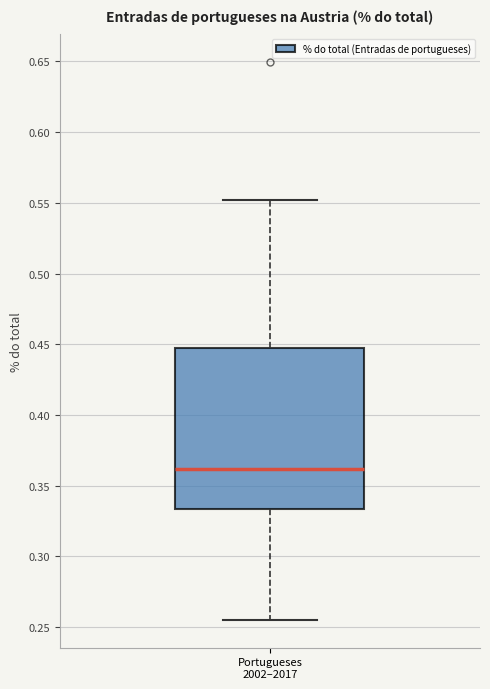

Read this box plot against the y-axis: the position of the median line, the range covered by the box, and the ends of both whiskers. The values are not printed on the chart, so give them approximately, as read against the axis.

median 0.360, box 0.335 to 0.445, whiskers 0.255 to 0.550